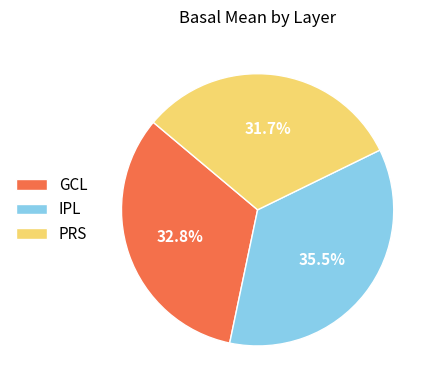

Which slice is the smallest?

PRS